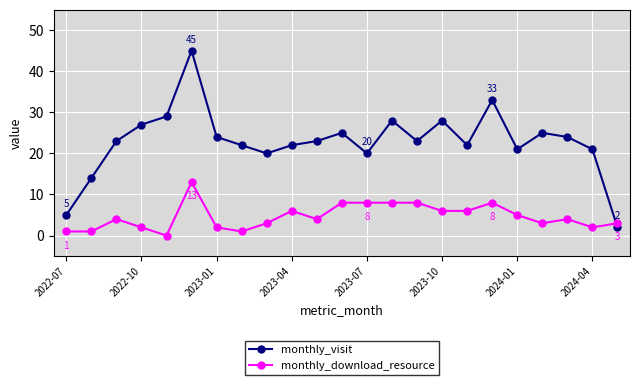

True or false: monthly_download_resource has more than 2 interior local peaks.

True